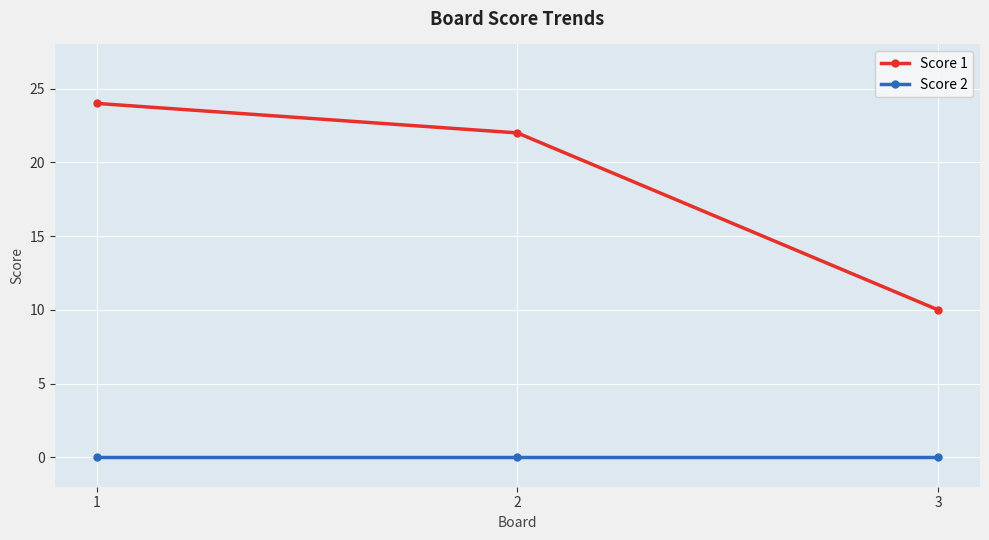

Reading right to left, what are all the values shown in this chart?

Score 1: 10	22	24
Score 2: 0	0	0